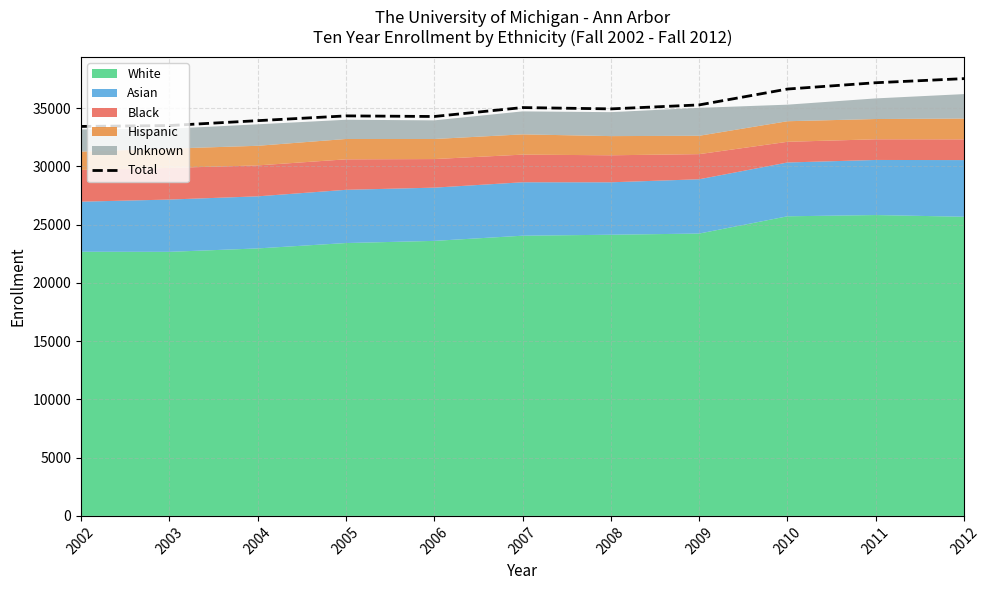

Count the number of values greater than 34946.

5